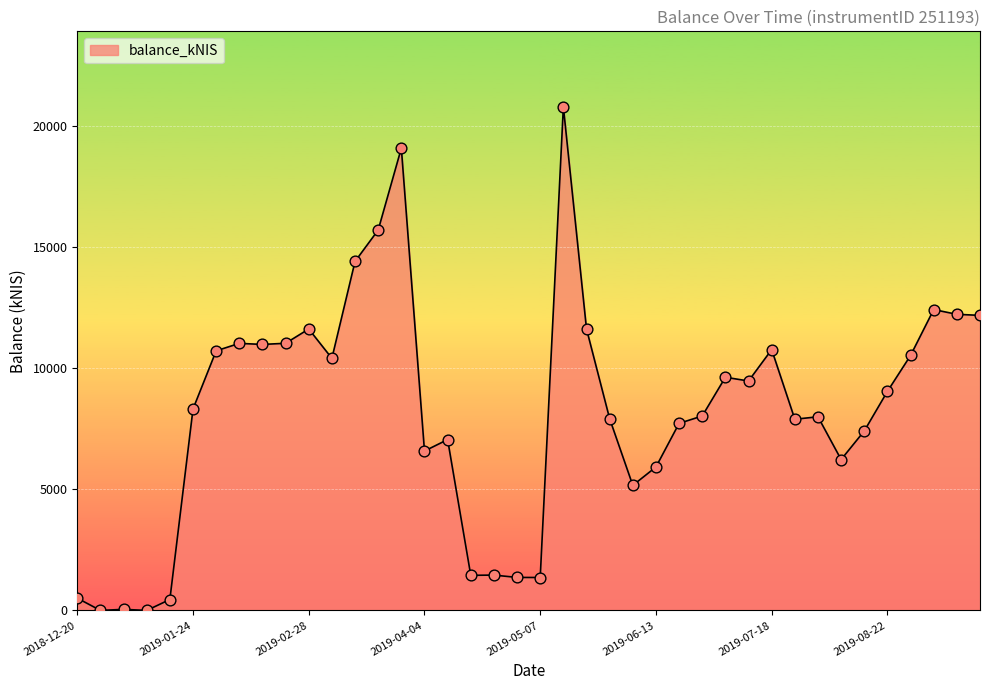

What is the difference between the maximum and minimum values?

20785.0